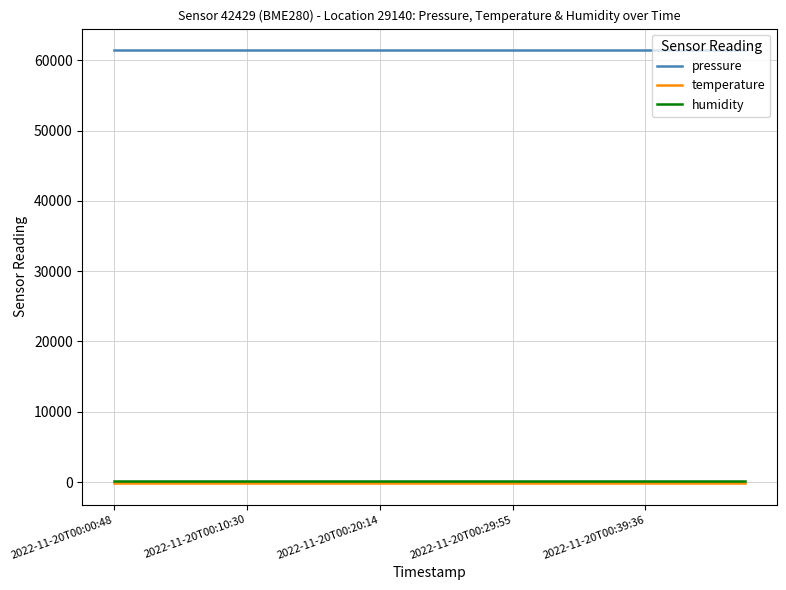

What is the minimum value for temperature?

-147.8